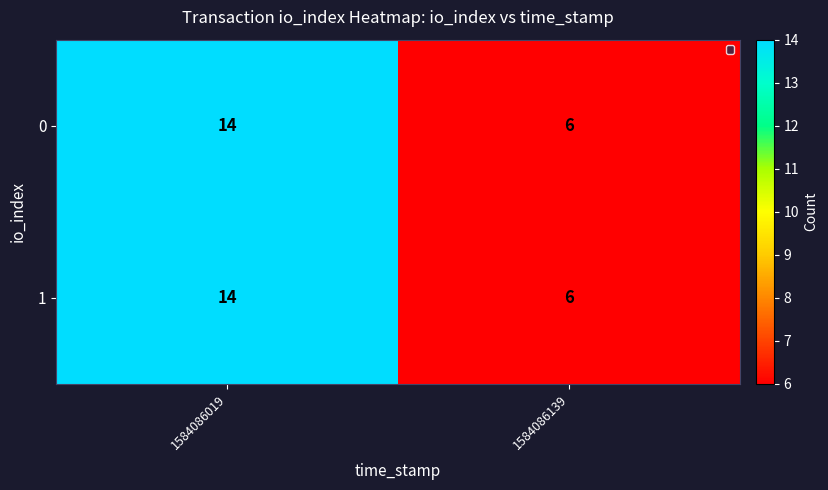

True or false: 0 has a value of 6 at 1584086139.

True